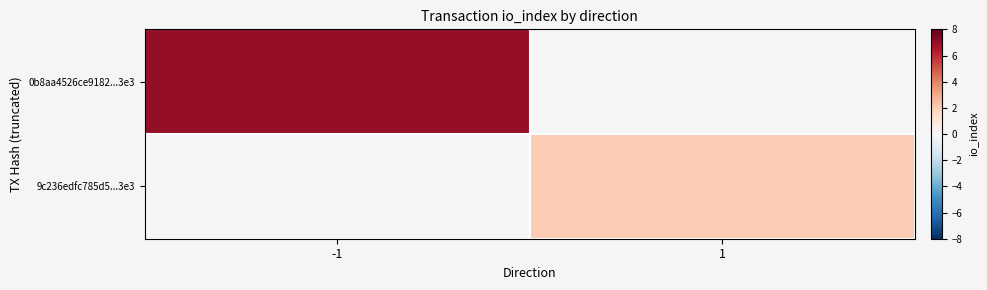

How many series are shown in this chart?

2